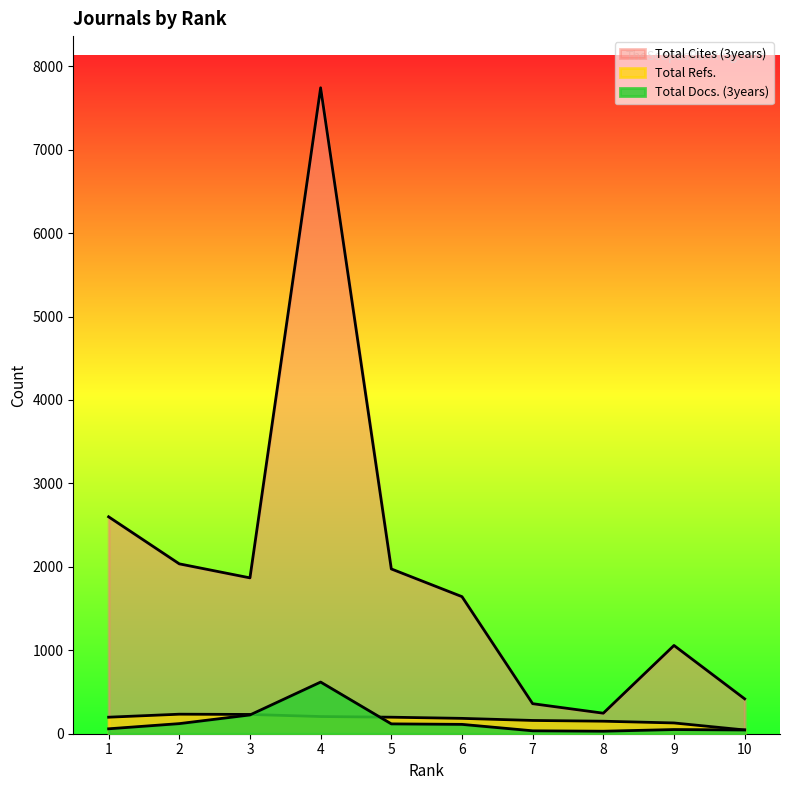

What is the sum of the Total Refs. values at 3 and 7?

390